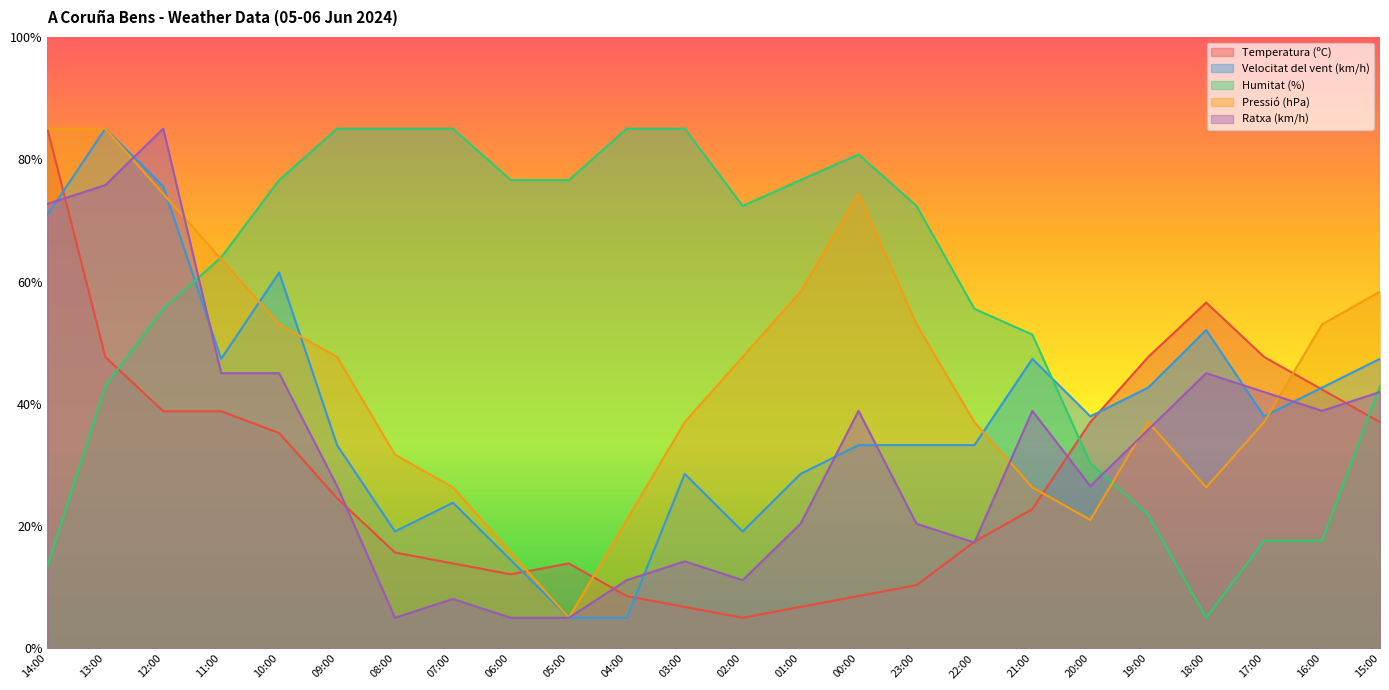

Is it true that Pressió (hPa) equals 47.7 at 12:00?

False